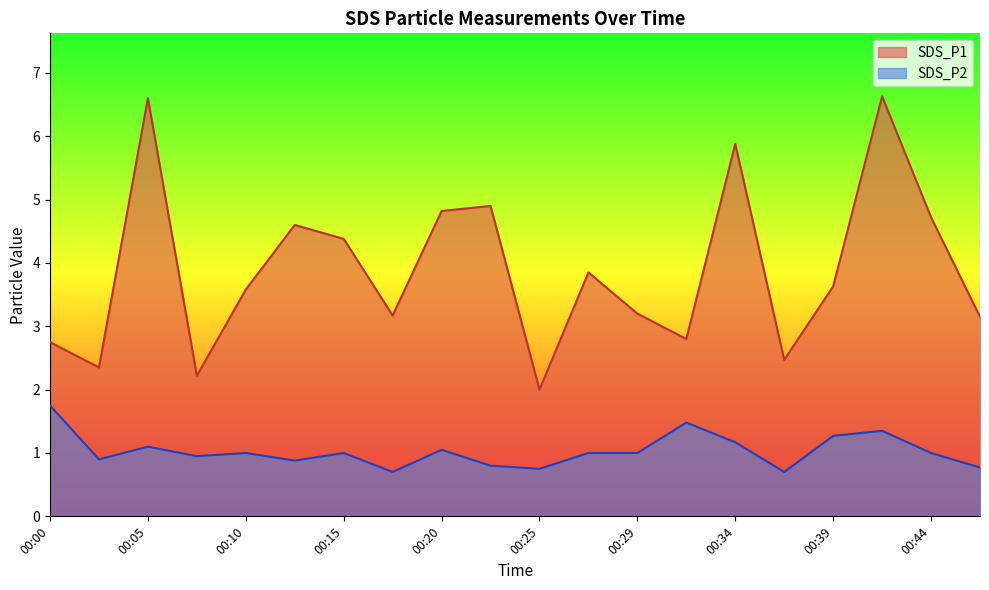

How many values in the SDS_P1 series exceed 3?

14